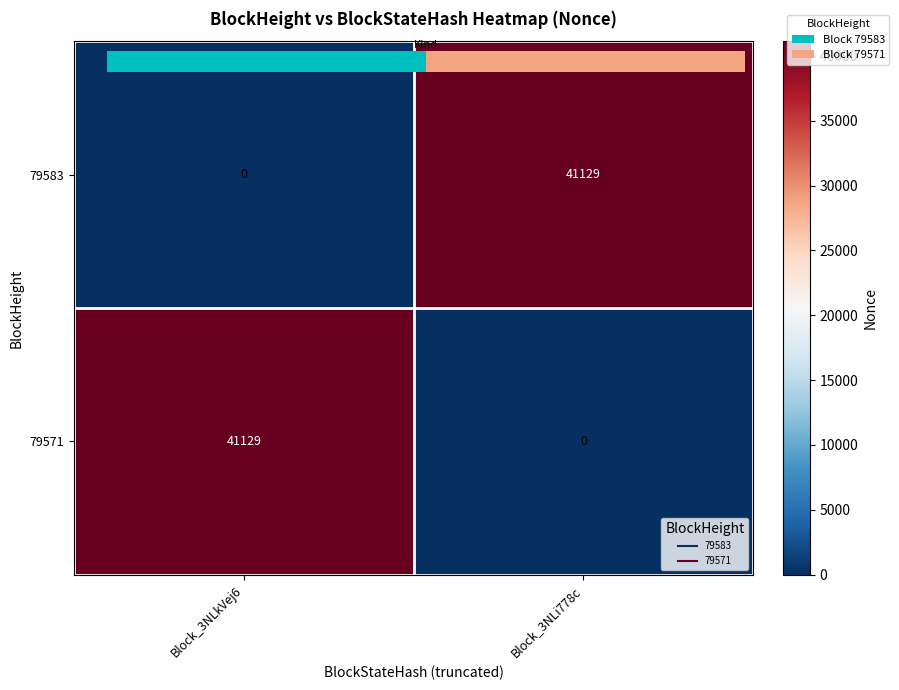

Count the 79571 values in the range 0 to 41129.

2